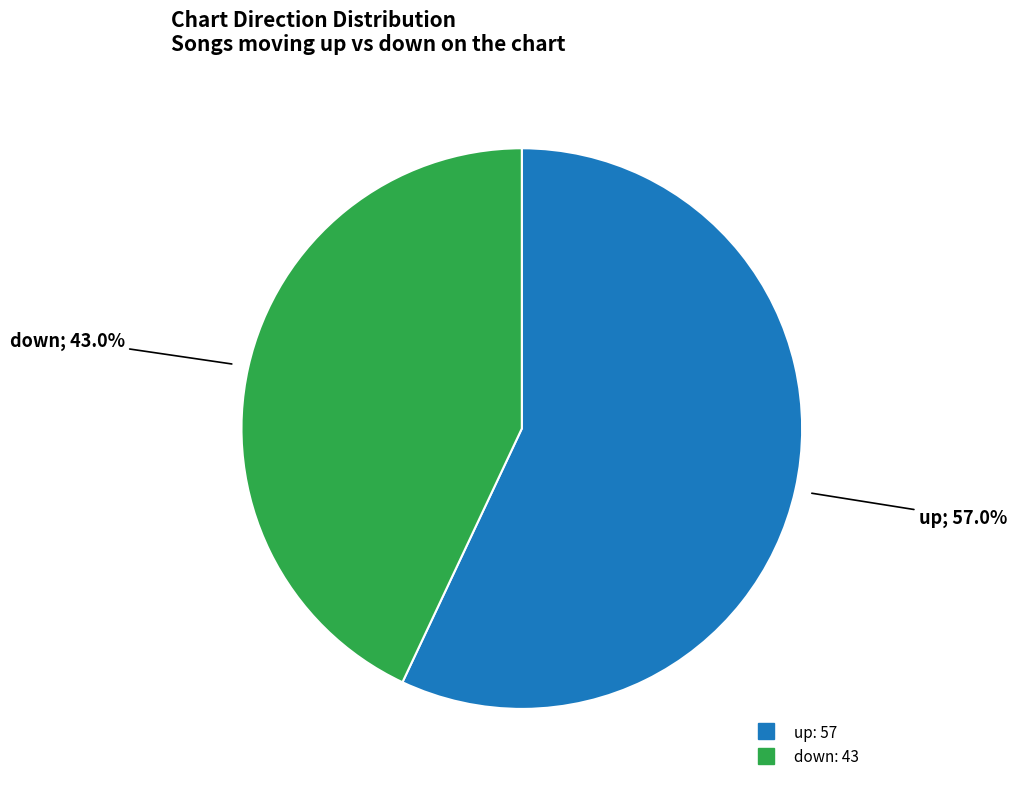

Which slice is the smallest?

down